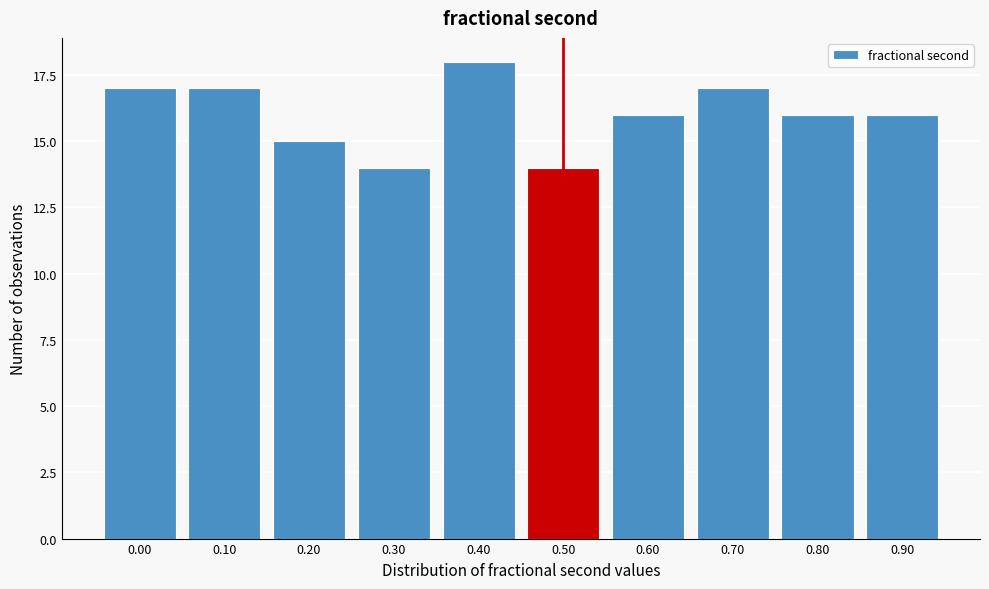

Reading left to right, extract all data points from this chart.

0.00=17	0.10=17	0.20=15	0.30=14	0.40=18	0.50=14	0.60=16	0.70=17	0.80=16	0.90=16